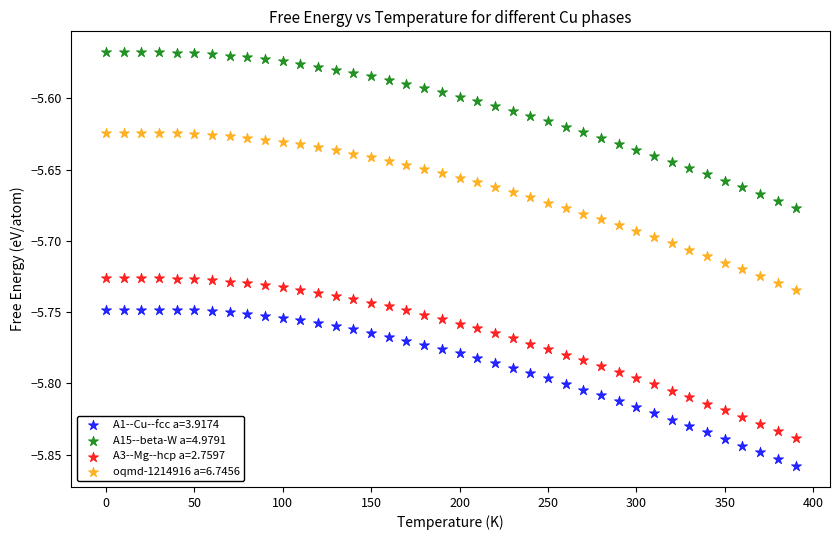

Which series has the widest spread of Y values?

A3--Mg--hcp a=2.7597